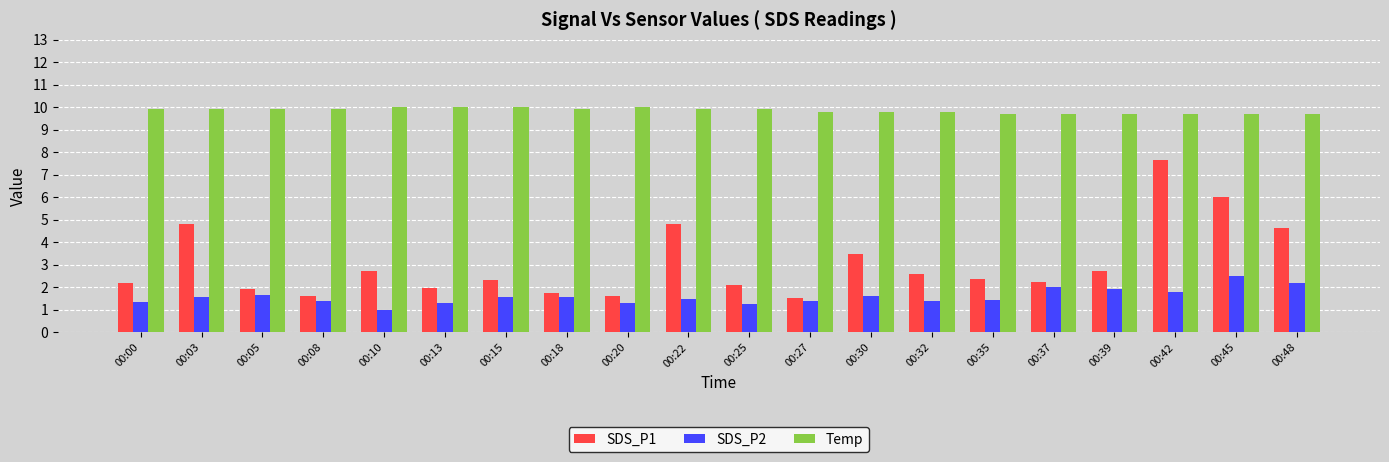

Which series has the largest total across all categories?

Temp